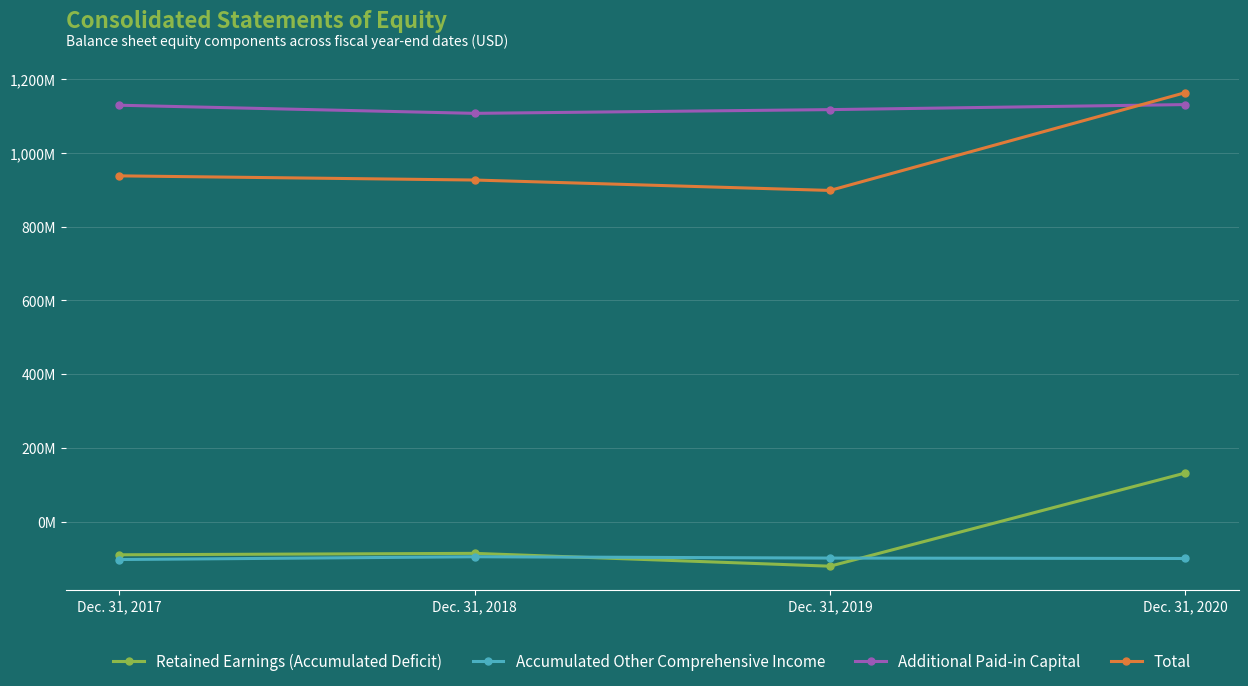

True or false: Total and Accumulated Other Comprehensive Income cross at least once.

False